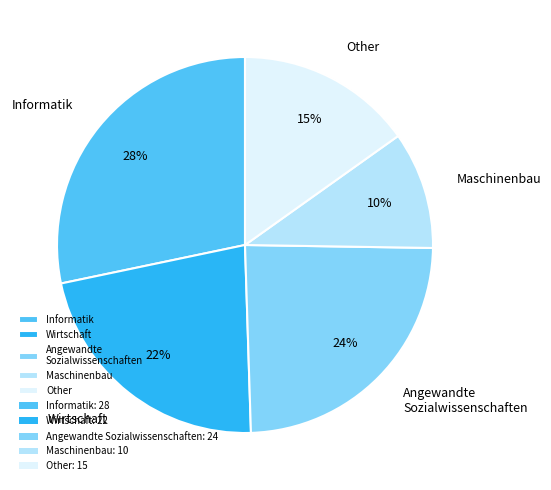

Approximately how many times larger is the value at Informatik compared to Other?

1.9